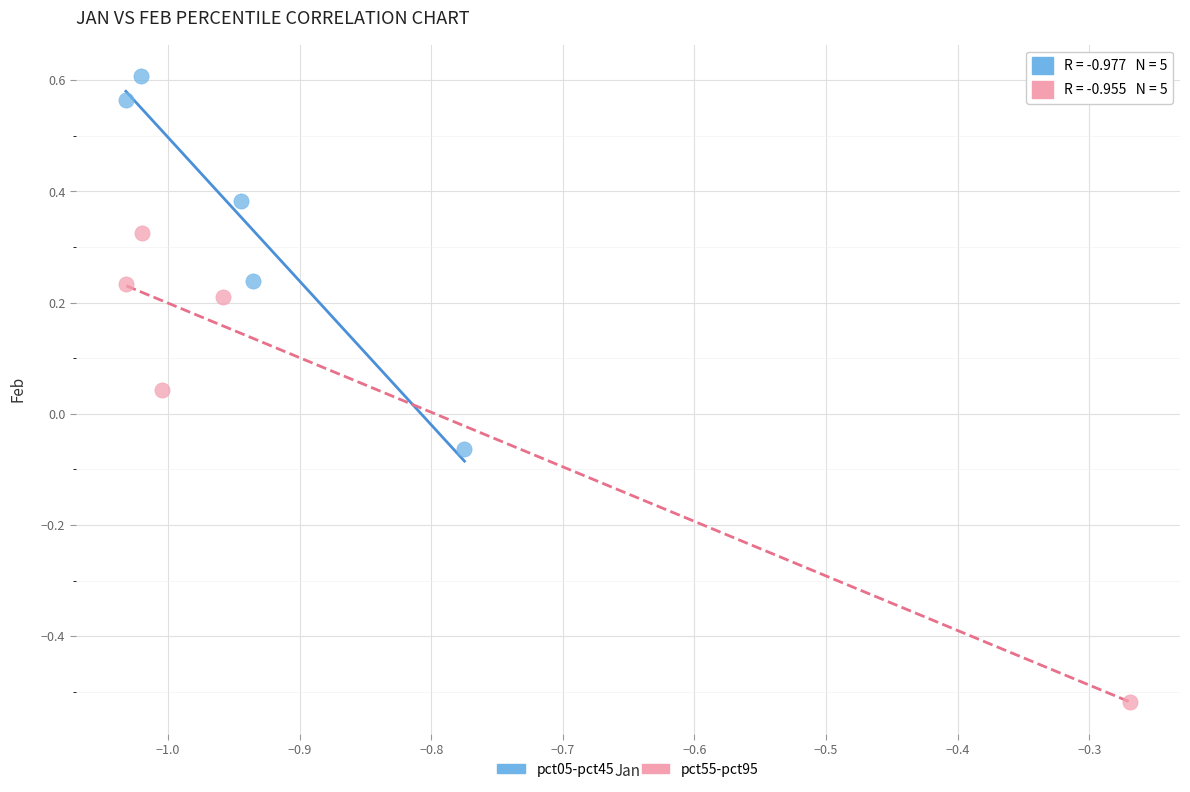

Which series contains the lowest Y value?

pct55-pct95